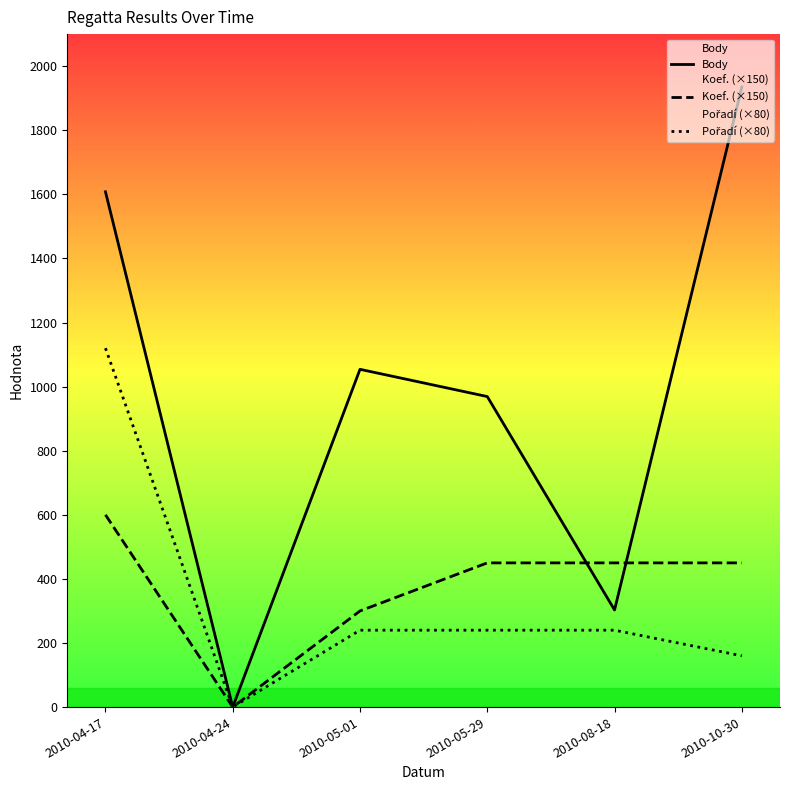

Which has a higher value, 2010-08-18 or 2010-05-01?

2010-05-01